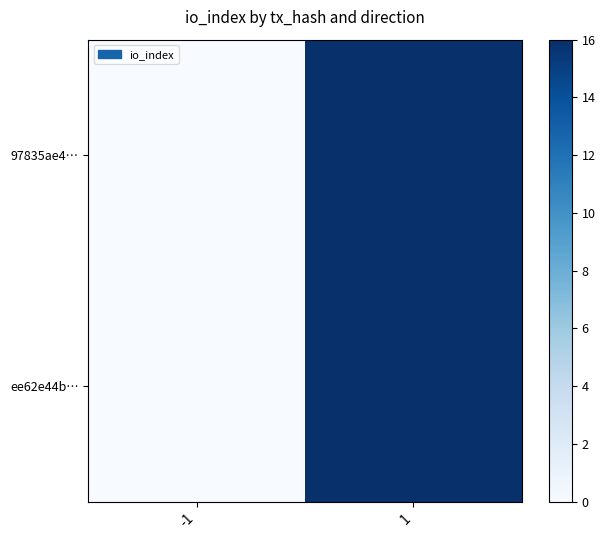

Which series has the largest range (max minus min)?

97835ae4…